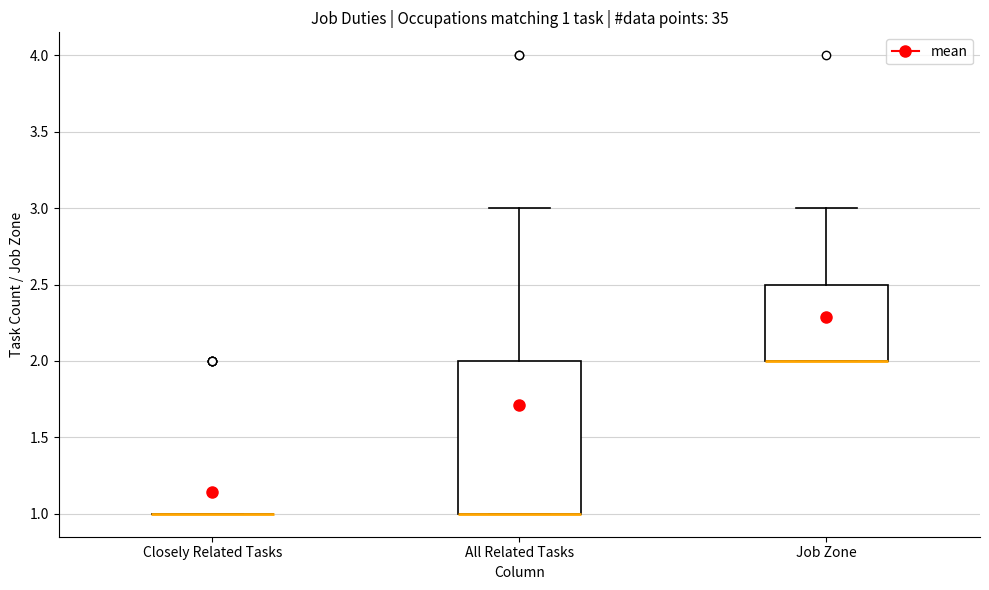

Which box is the tallest, from its lower edge to its upper edge?

All Related Tasks